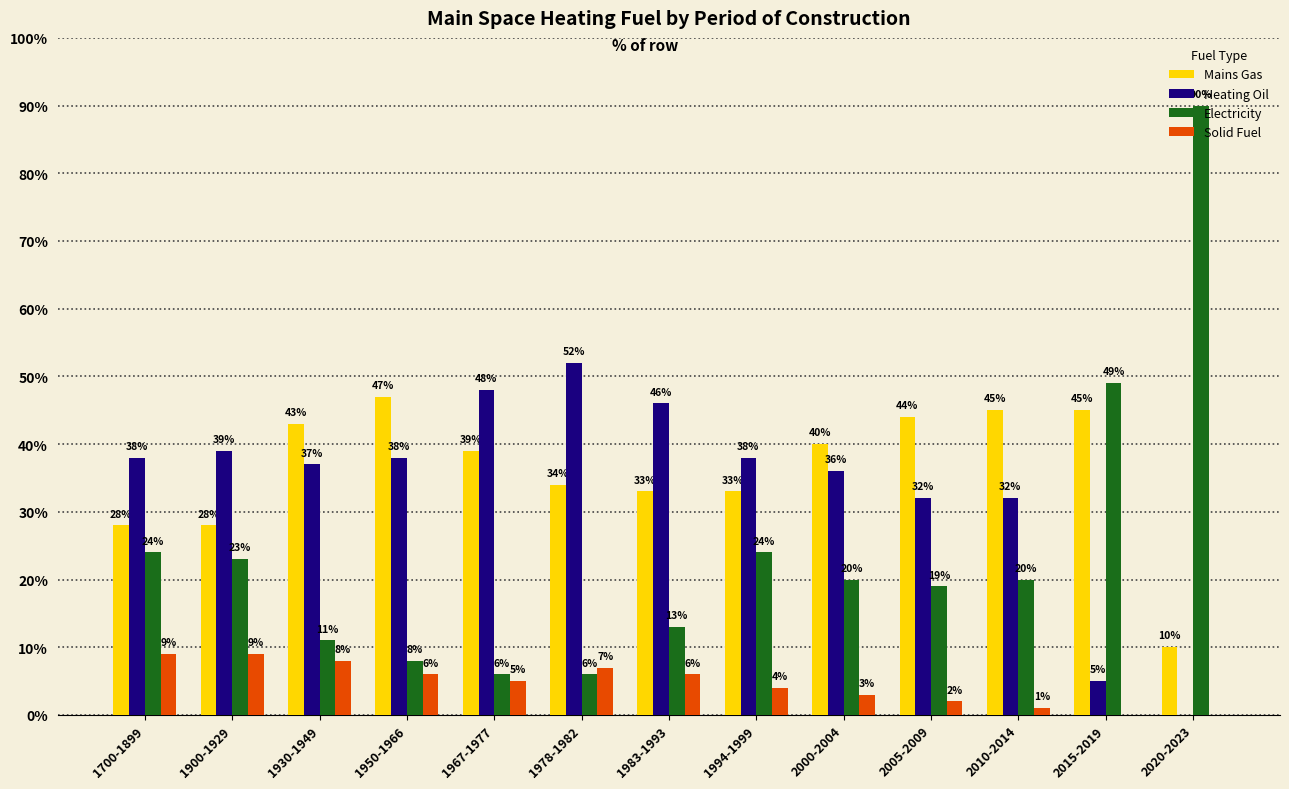

What are all the series names shown in the legend?

Mains Gas, Heating Oil, Electricity, Solid Fuel